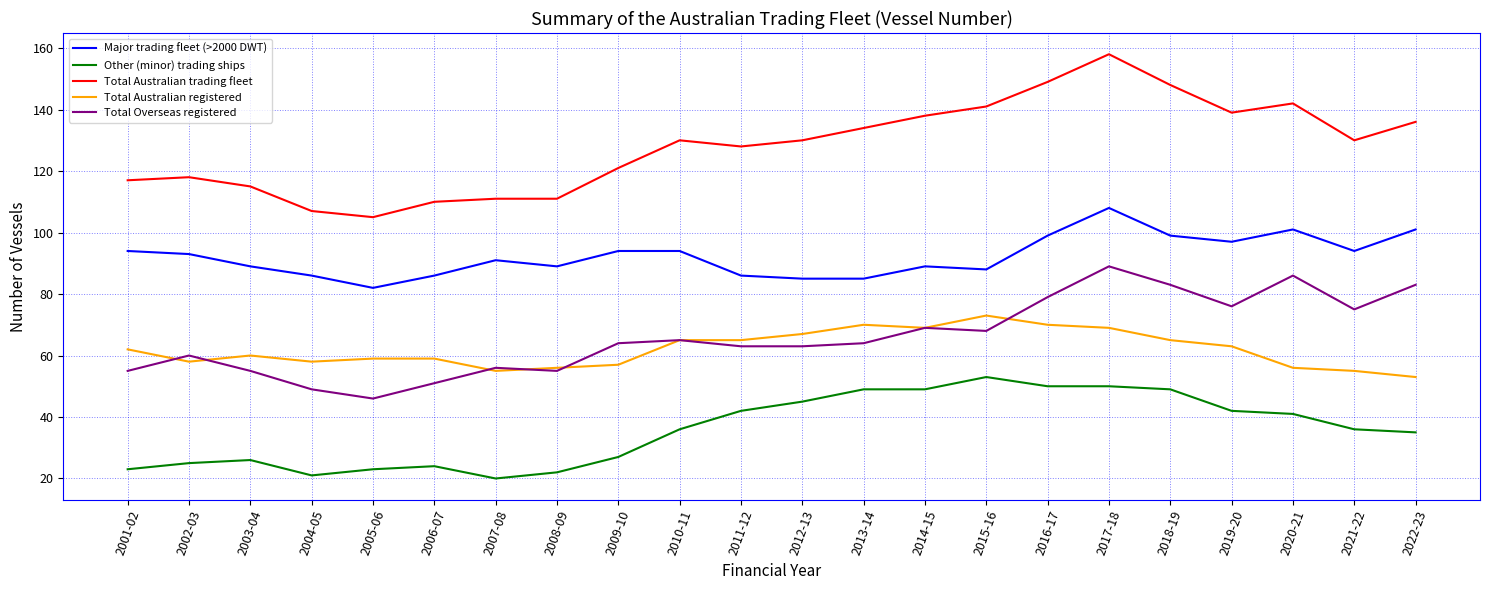

The Other (minor) trading ships series shows 59 at 2011-12. True or false?

False